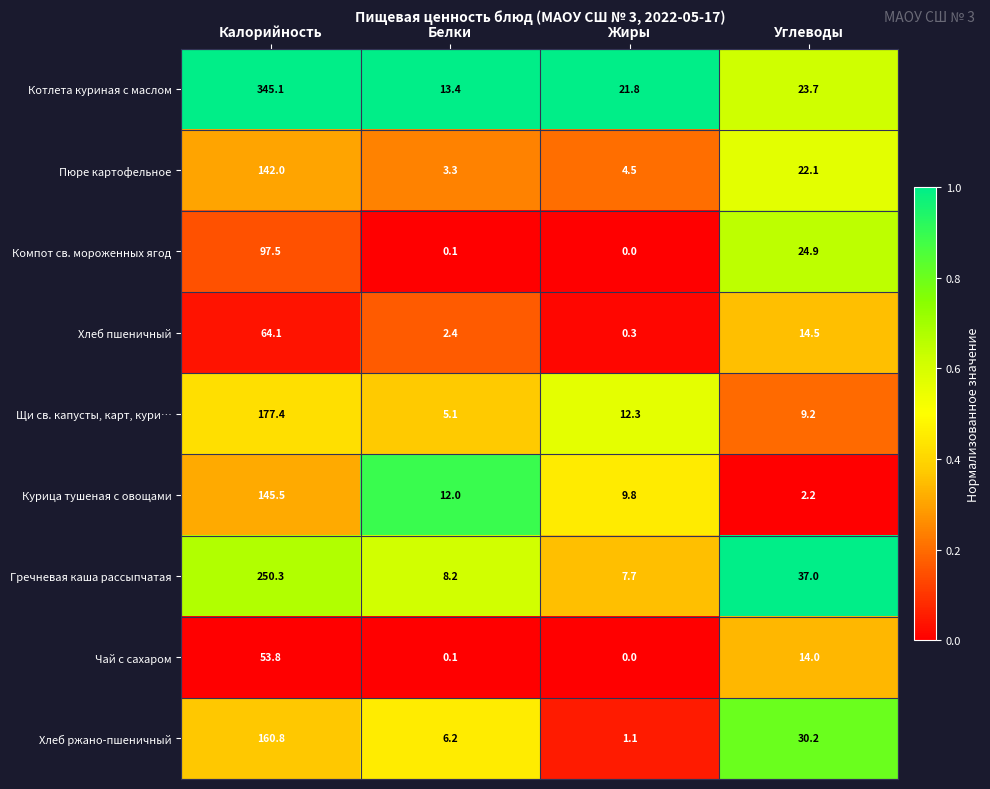

Which series has the largest range (max minus min)?

Котлета куриная с маслом